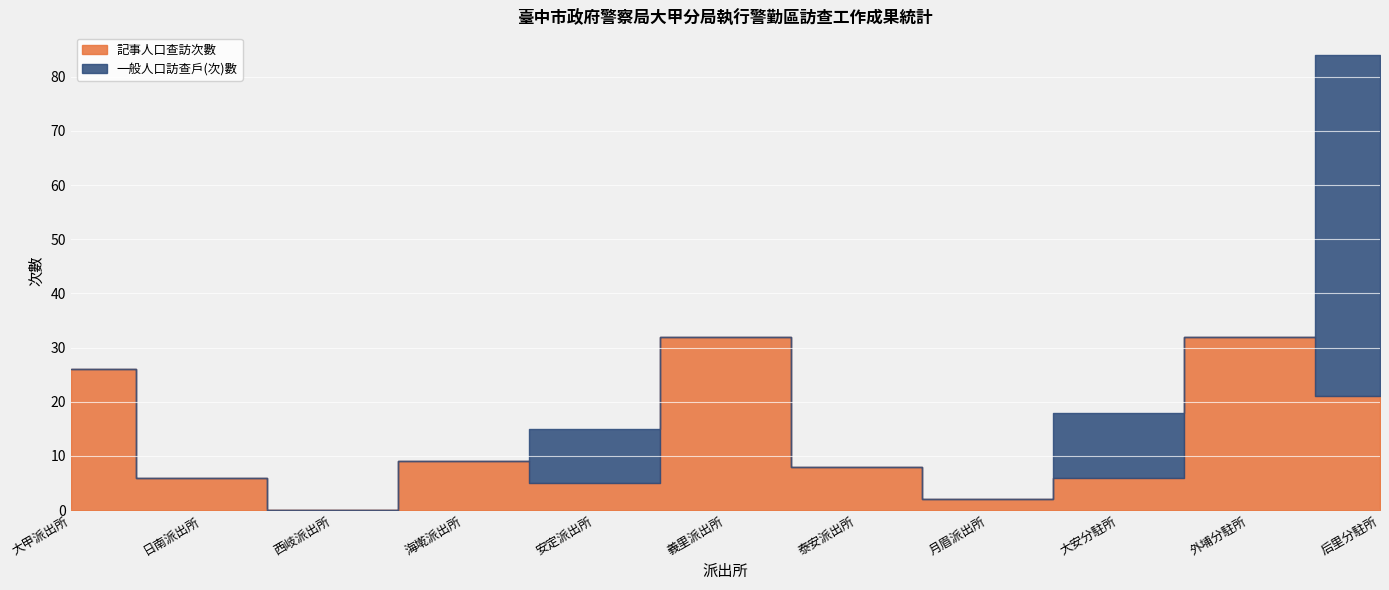

Reading left to right, what are all the values shown in this chart?

記事人口查訪次數: 大甲派出所=26	日南派出所=6	西岐派出所=0	海墘派出所=9	安定派出所=5	義里派出所=32	泰安派出所=8	月眉派出所=2	大安分駐所=6	外埔分駐所=32	后里分駐所=21
一般人口訪查戶(次)數: 大甲派出所=0	日南派出所=0	西岐派出所=0	海墘派出所=0	安定派出所=10	義里派出所=0	泰安派出所=0	月眉派出所=0	大安分駐所=12	外埔分駐所=0	后里分駐所=63